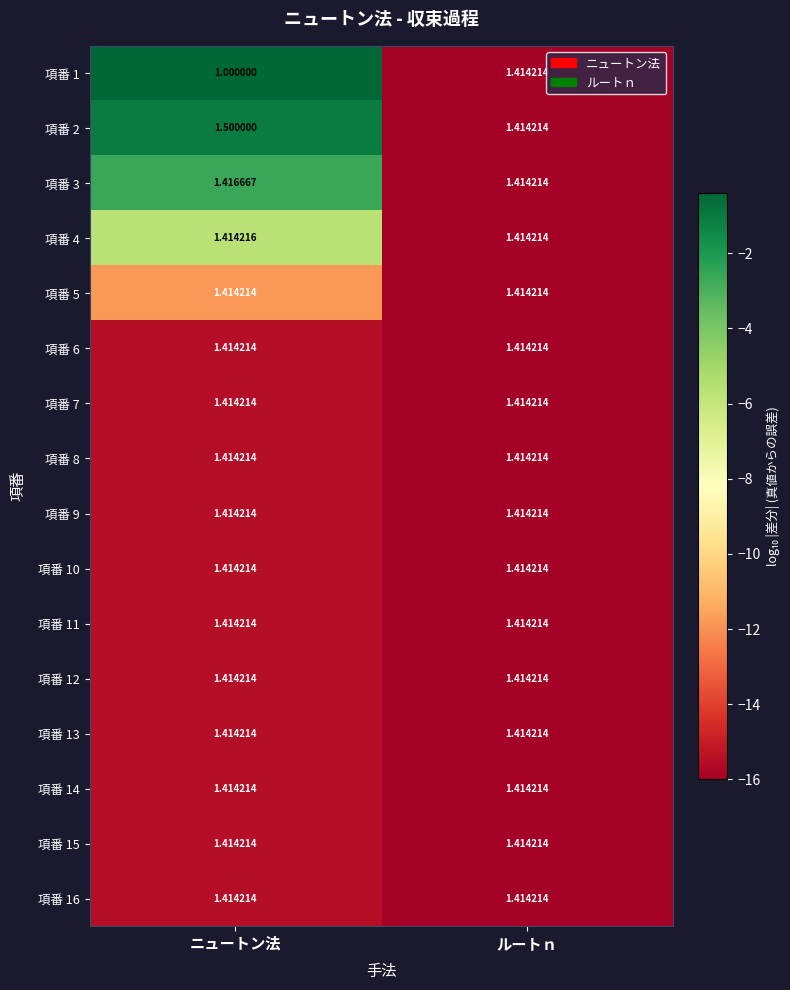

At which category is the sum across all series the highest?

ルートｎ